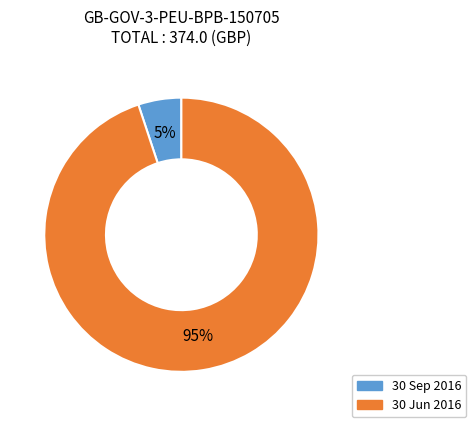

How many segments does this pie chart have?

2